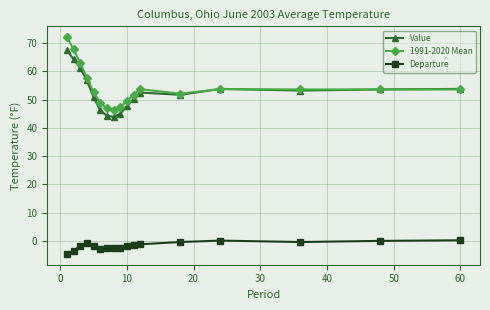

What is the maximum value for Value?

67.5